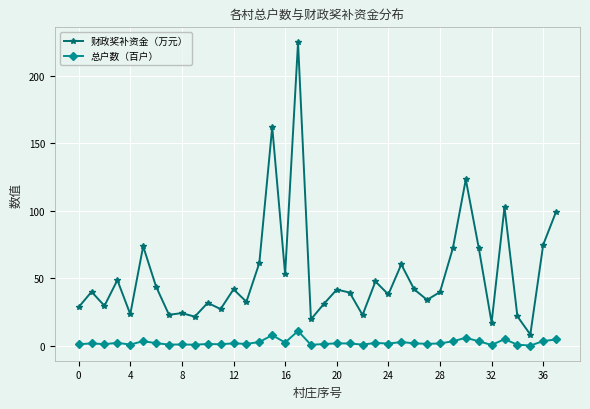

True or false: 财政奖补资金（万元） has more than 2 points higher than both neighbors.

True